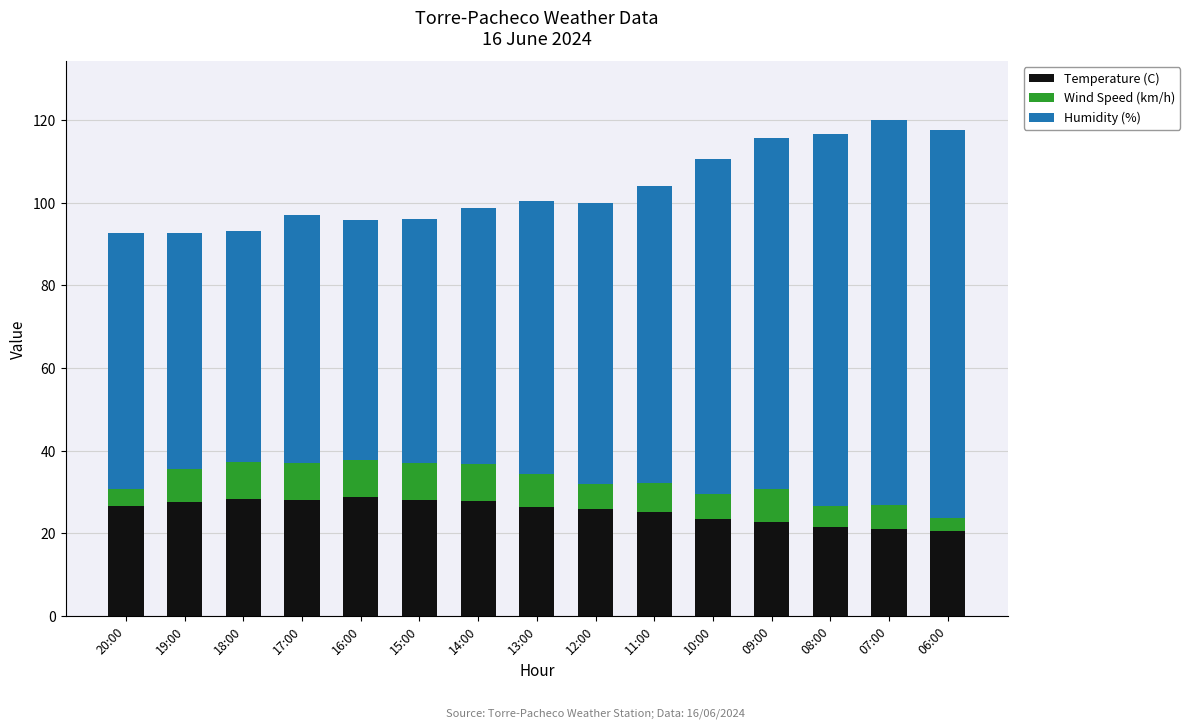

What is the difference between the second highest and minimum values in the Temperature (C) series?

7.6